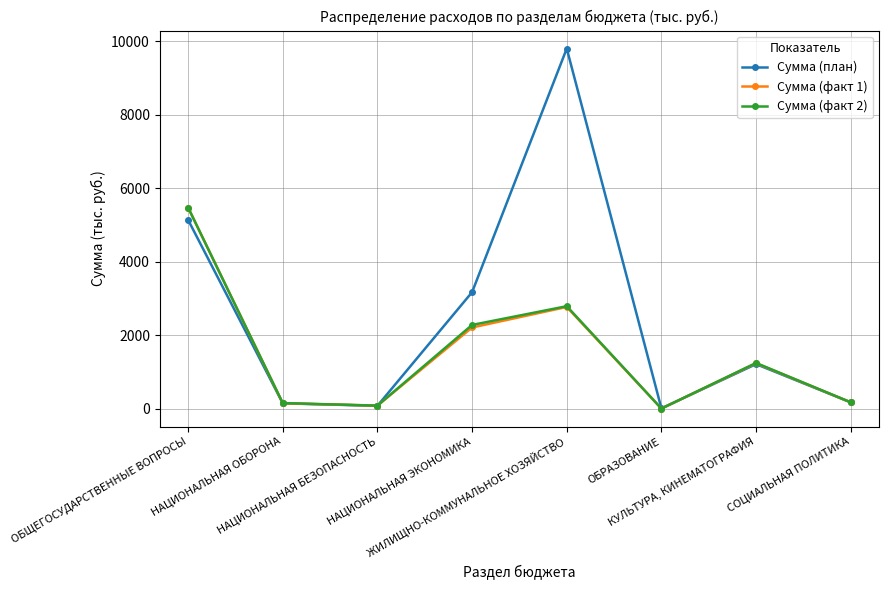

What value does the Сумма (факт 1) series have at СОЦИАЛЬНАЯ ПОЛИТИКА?

170.0